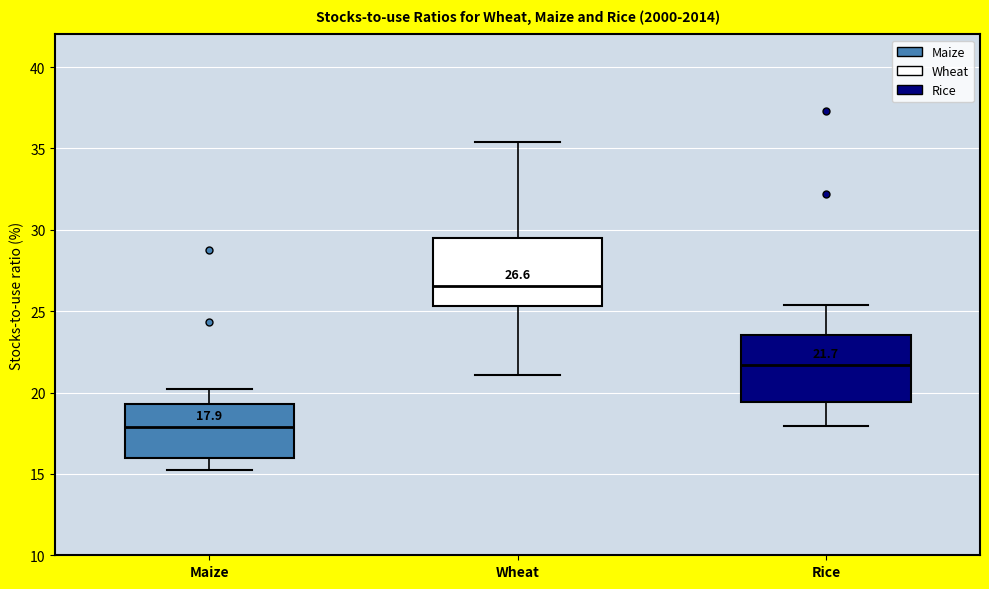

Which box has the highest median line?

Wheat